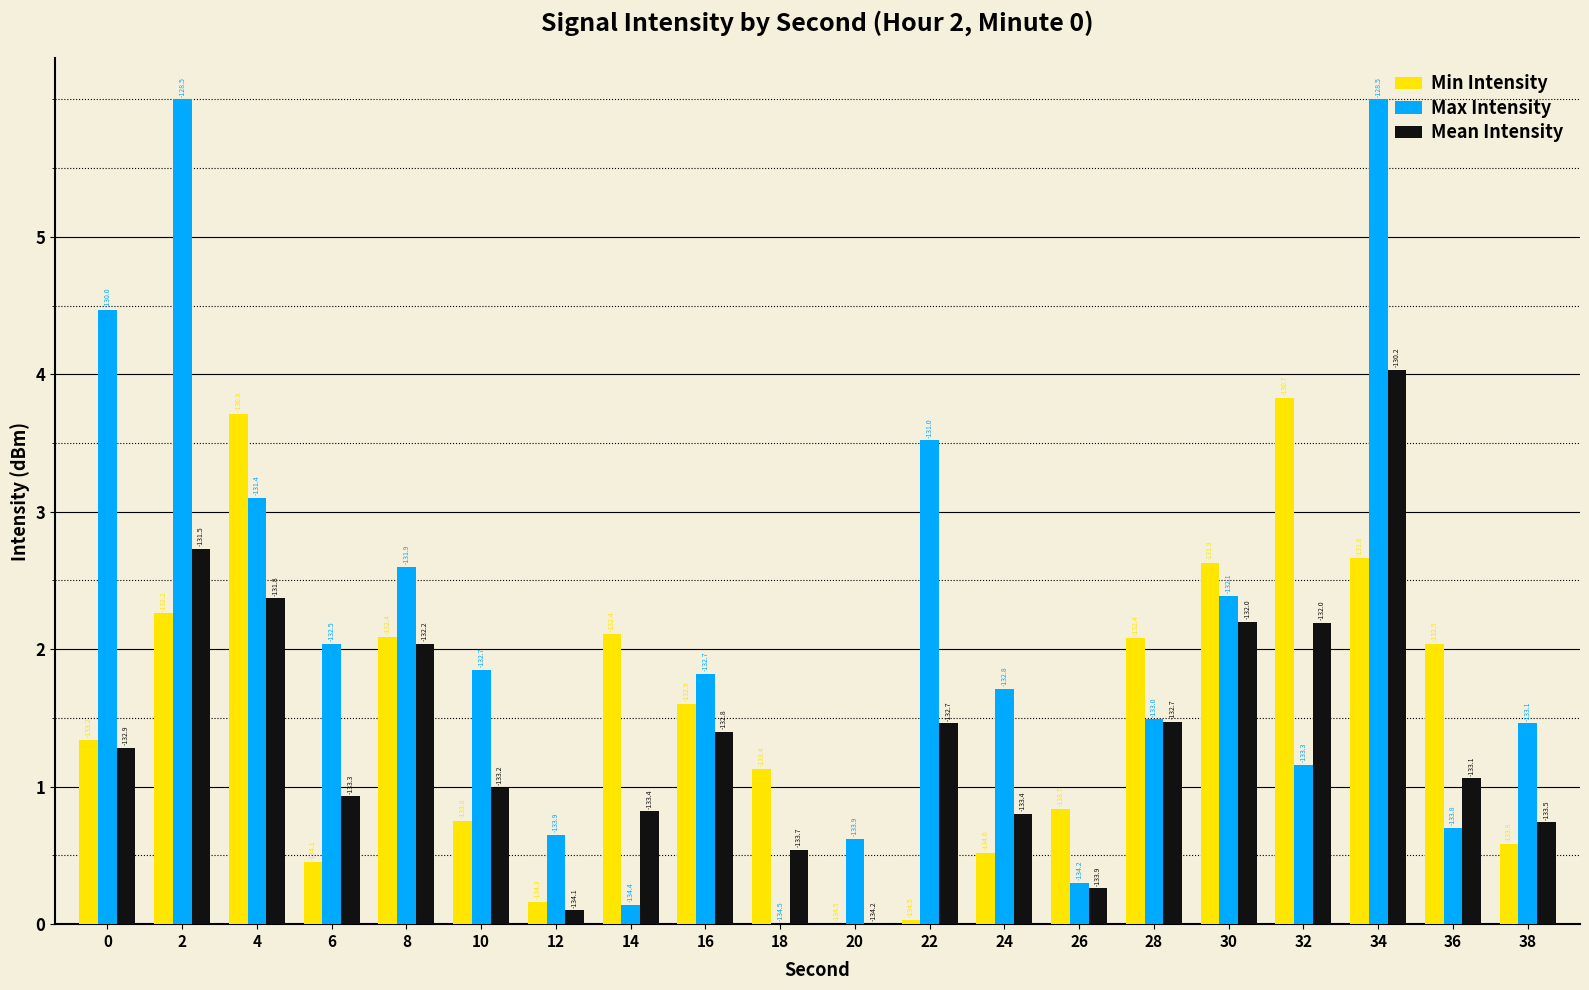

What is the sum of the Max Intensity values at 32 and 38?

2.6